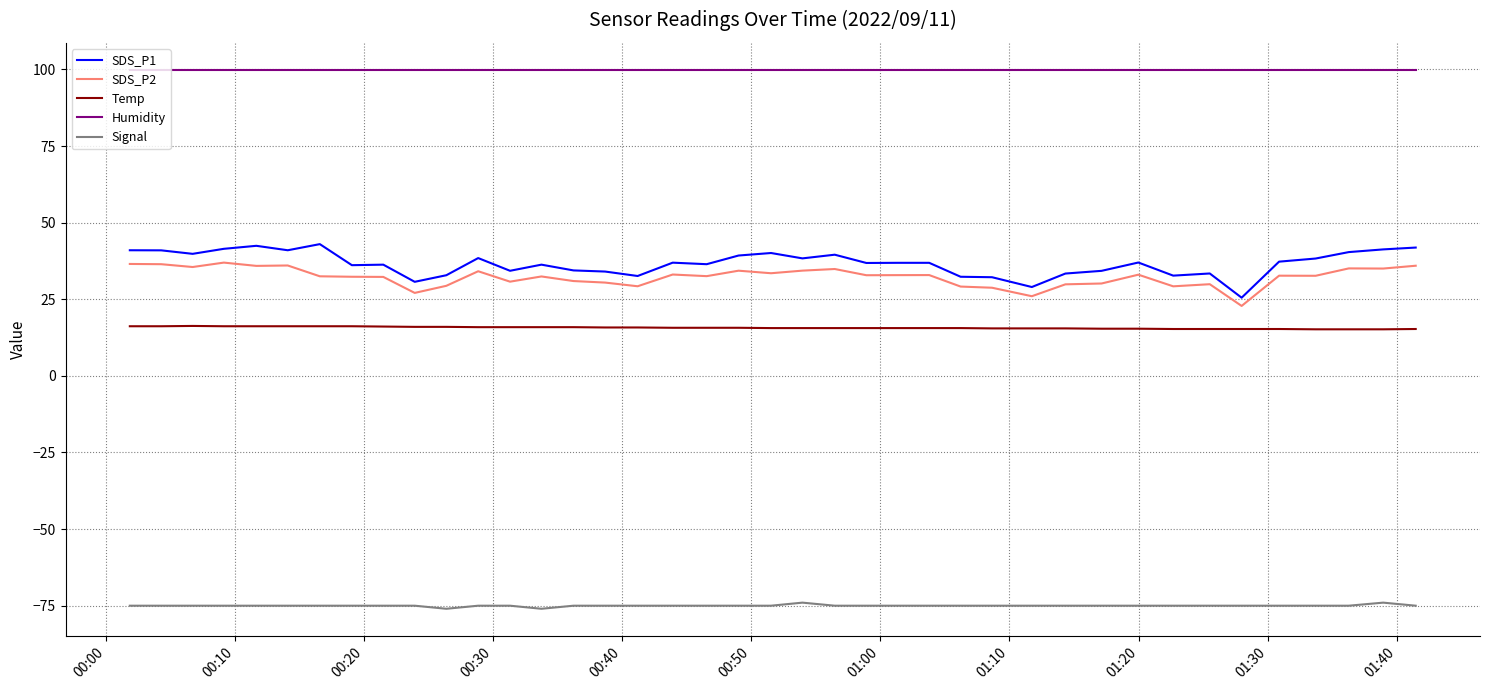

How many distinct data groups are displayed?

5